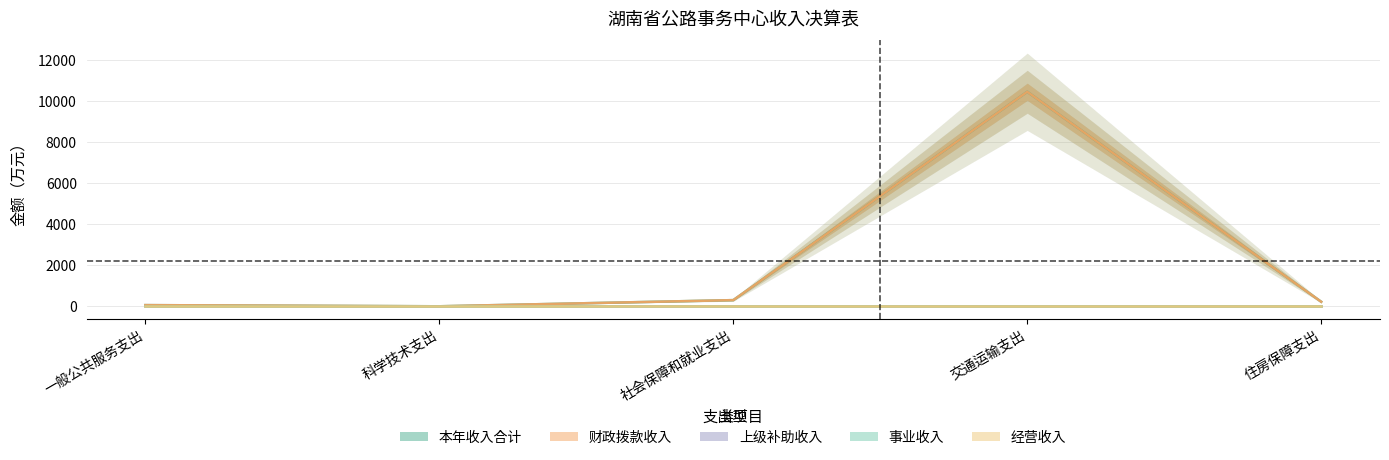

Reading left to right, list all the values displayed in this chart.

本年收入合计: 一般公共服务支出=60.0	科学技术支出=3.0	社会保障和就业支出=303.4	交通运输支出=10458.1	住房保障支出=223.0
财政拨款收入: 一般公共服务支出=60.0	科学技术支出=3.0	社会保障和就业支出=303.4	交通运输支出=10458.1	住房保障支出=223.0
上级补助收入: 一般公共服务支出=0.0	科学技术支出=0.0	社会保障和就业支出=0.0	交通运输支出=0.0	住房保障支出=0.0
事业收入: 一般公共服务支出=0.0	科学技术支出=0.0	社会保障和就业支出=0.0	交通运输支出=0.0	住房保障支出=0.0
经营收入: 一般公共服务支出=0.0	科学技术支出=0.0	社会保障和就业支出=0.0	交通运输支出=0.0	住房保障支出=0.0